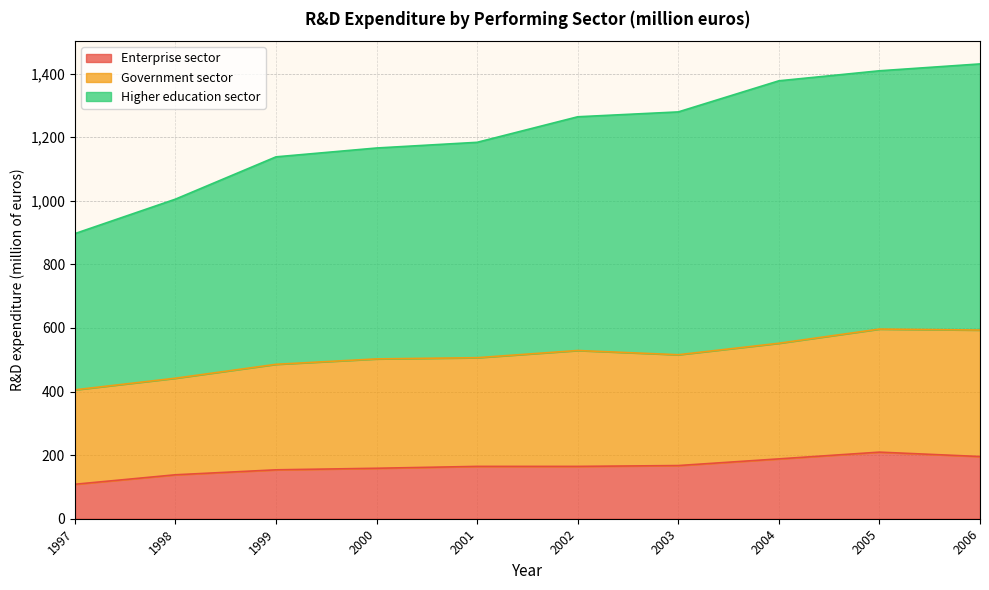

Reading right to left, what are all the values shown in this chart?

Enterprise sector: 2006=195.6	2005=209.4	2004=188.2	2003=167.2	2002=164.6	2001=164.6	2000=158.7	1999=153.8	1998=138.2	1997=108.4
Government sector: 2006=593.3	2005=596.4	2004=551.8	2003=515.7	2002=529.0	2001=506.4	2000=502.6	1999=485.6	1998=441.9	1997=405.3
Higher education sector: 2006=1430.2	2005=1408.6	2004=1377.1	2003=1279.3	2002=1264.0	2001=1183.7	2000=1165.8	1999=1138.0	1998=1005.0	1997=896.6